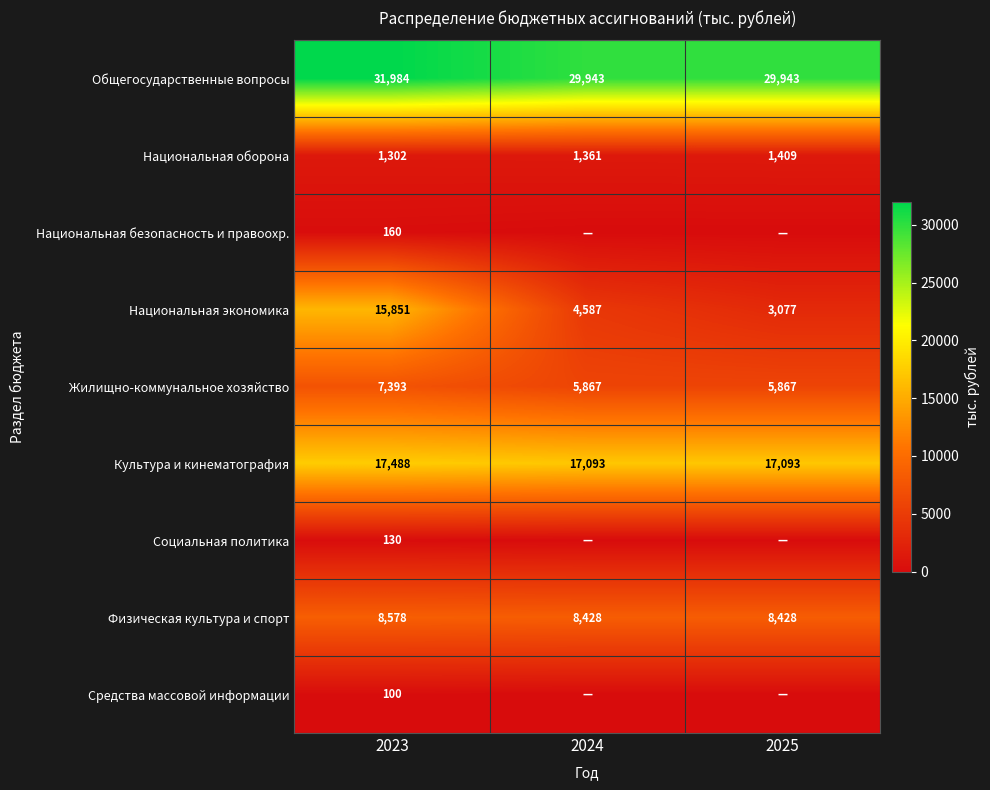

What is the difference between the maximum and minimum values in the Физическая культура и спорт series?

150